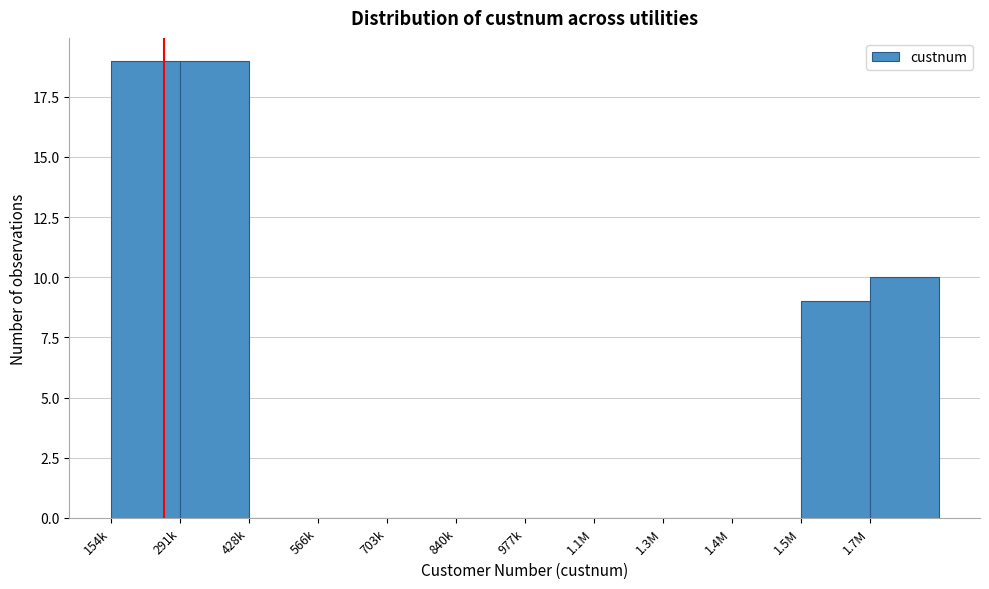

Reading left to right, transcribe all the data shown in this chart.

154k=19	291k=19	428k=0	566k=0	703k=0	840k=0	977k=0	1.1M=0	1.3M=0	1.4M=0	1.5M=9	1.7M=10